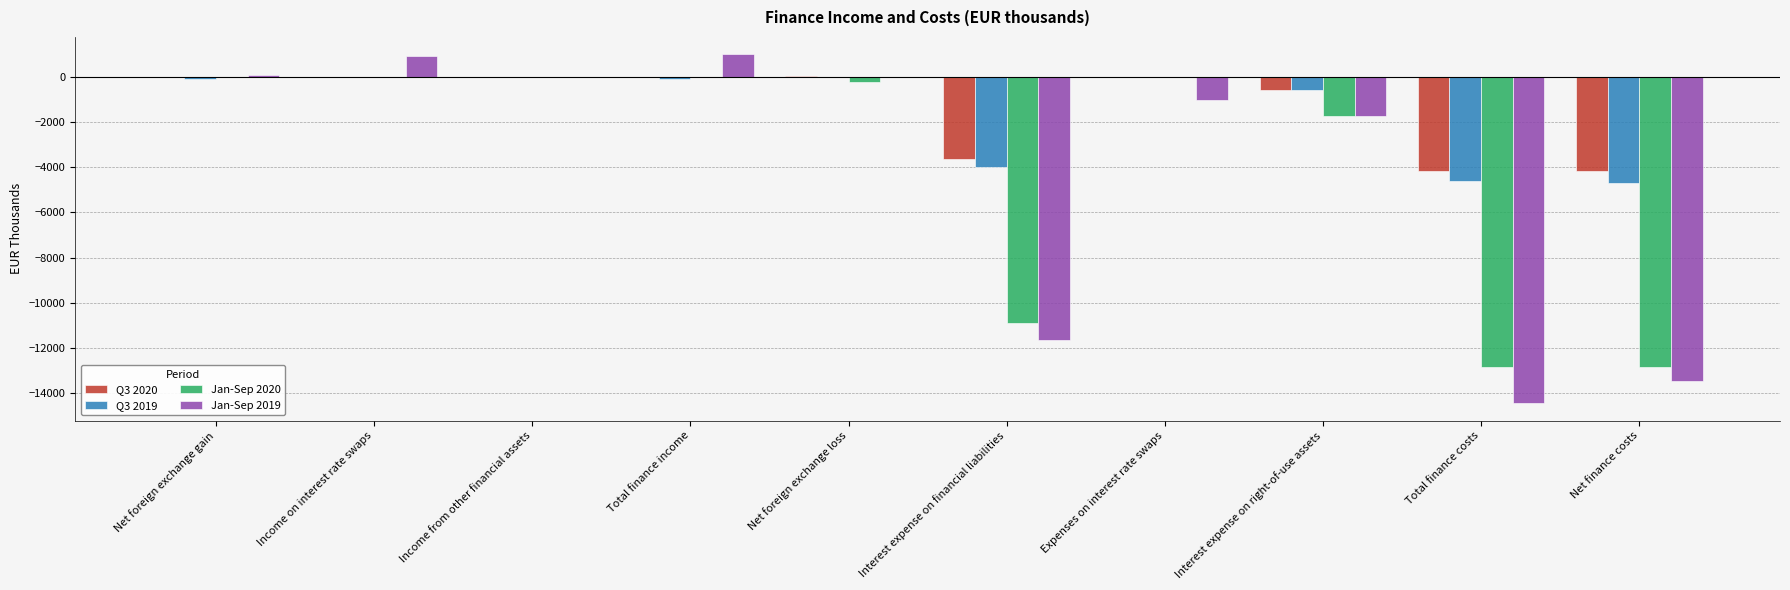

Are the bars grouped side by side (vs. stacked)?

Yes